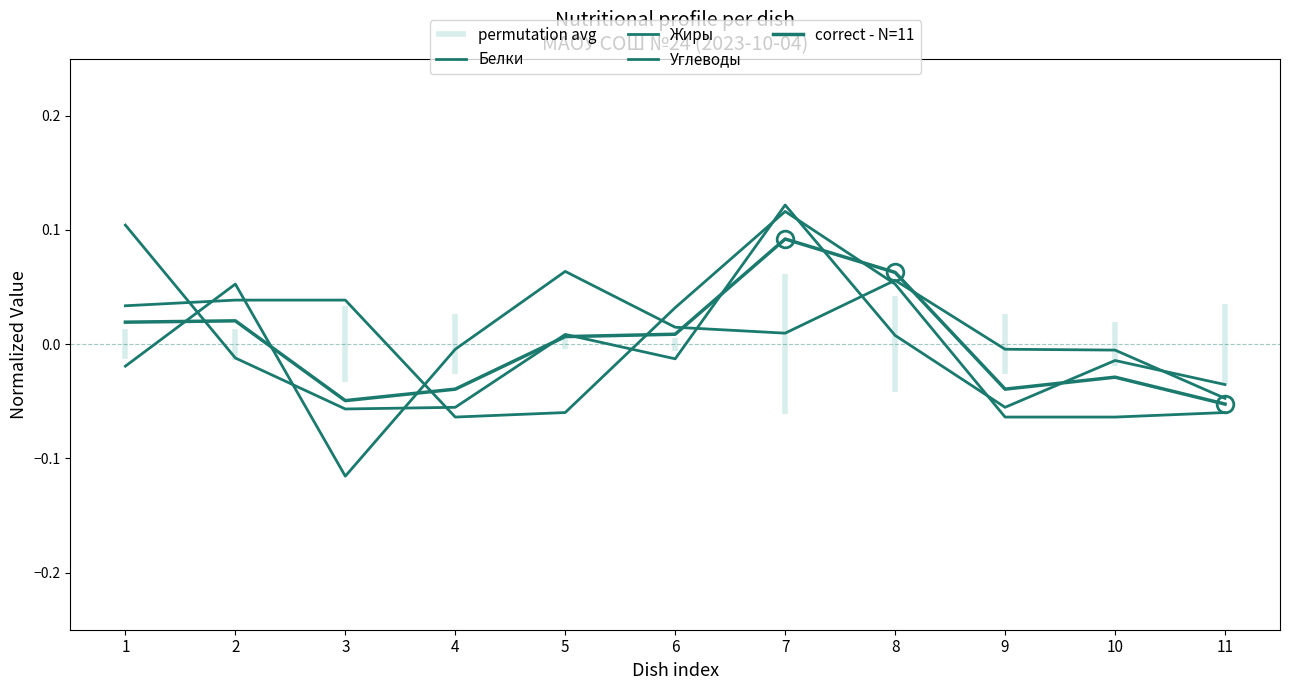

Where do Углеводы and correct - N=11 first cross each other?

1 and 2